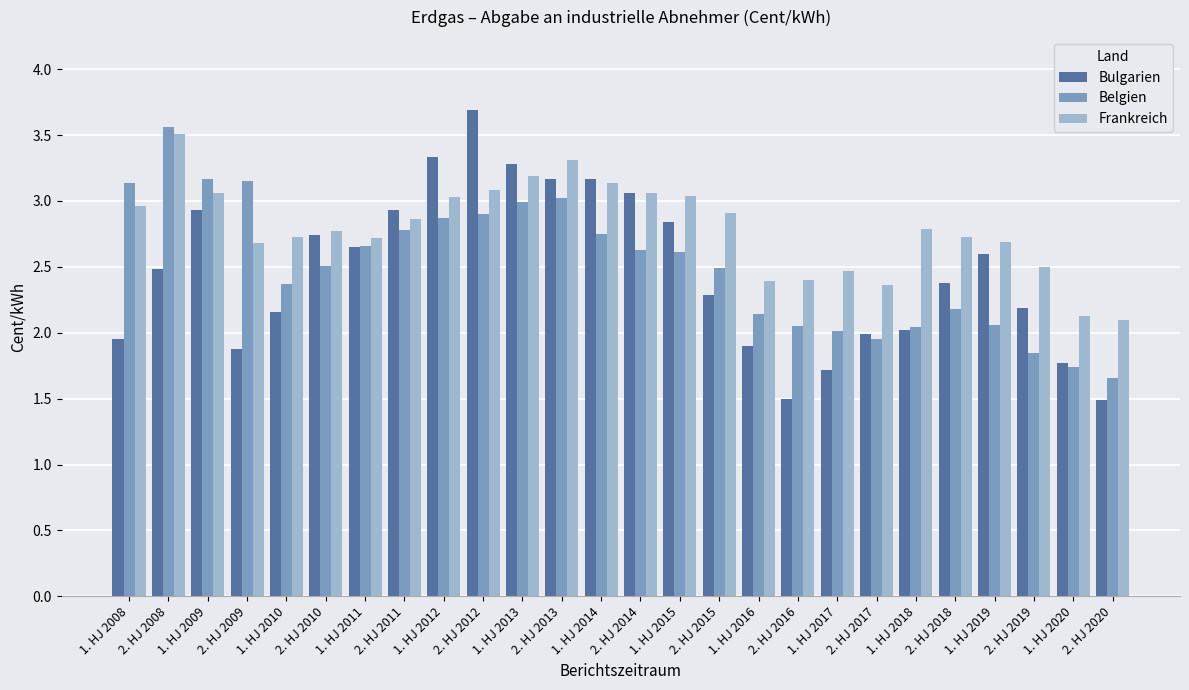

What is the difference between the second highest and minimum values in the Bulgarien series?

1.8